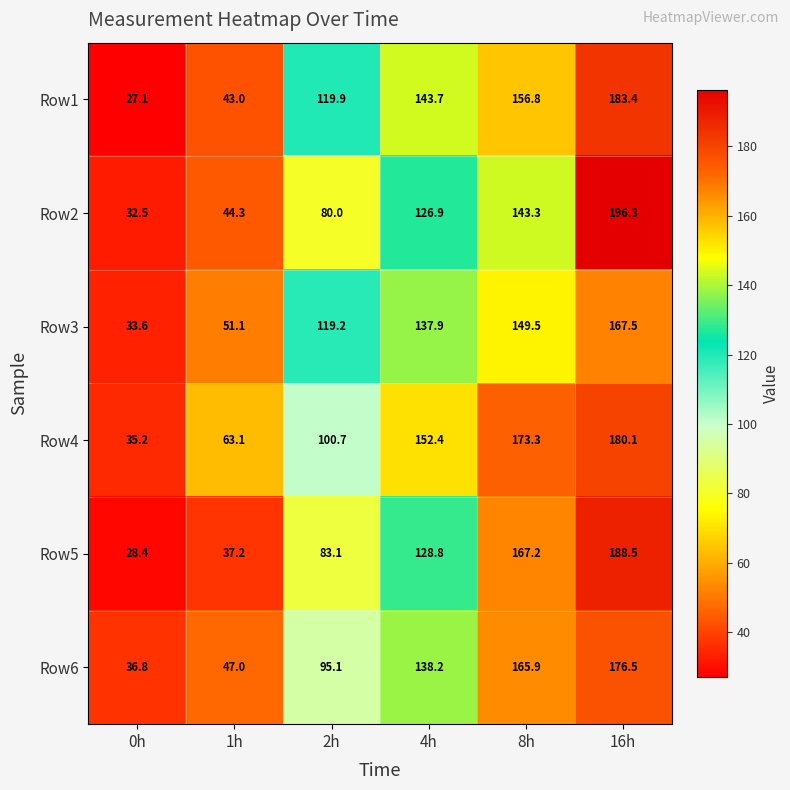

At how many categories does at least one series exceed 127?

3